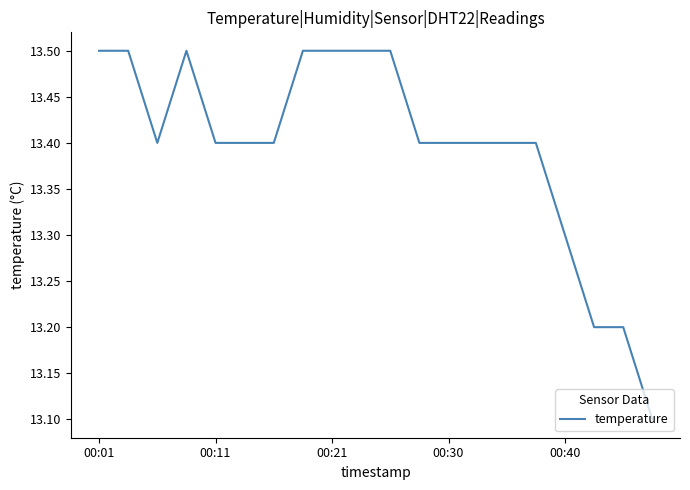

Does the chart have visible grid lines?

No